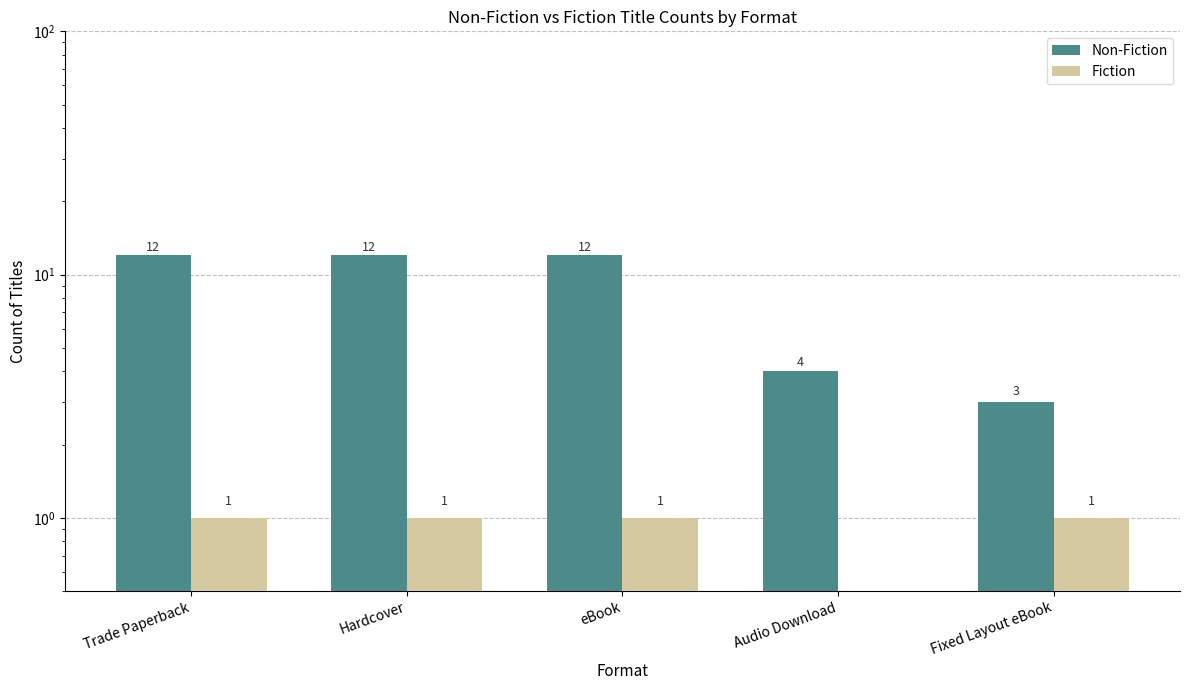

What is the label of the 5th bar from the left?

Fixed Layout eBook